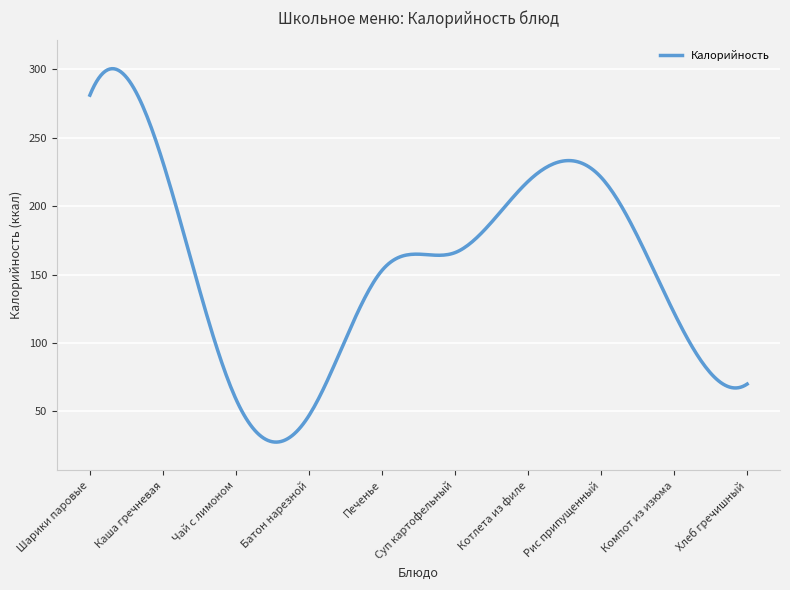

What is the minimum value shown in the chart?

27.6